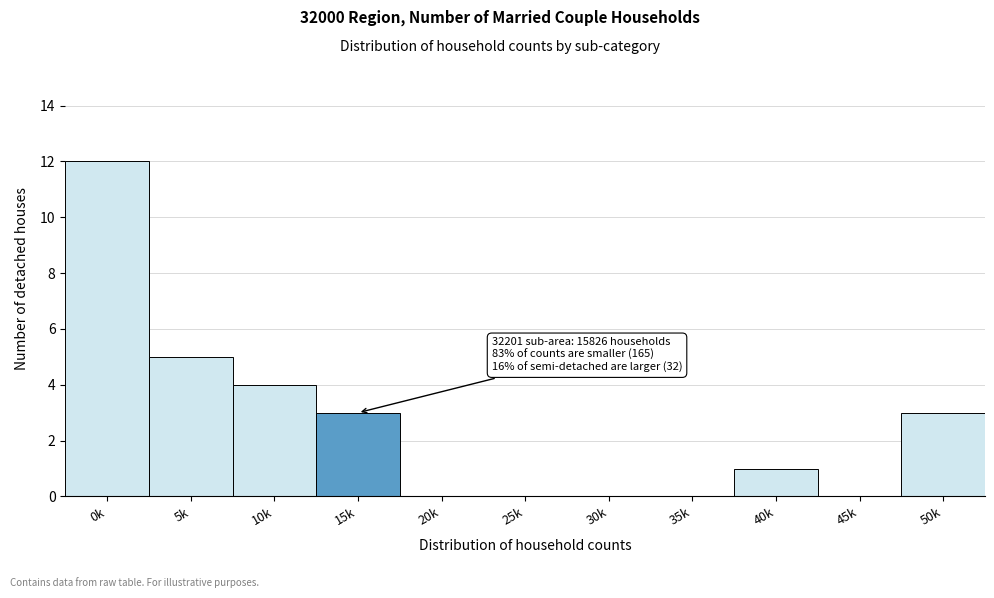

Reading right to left, list all the values displayed in this chart.

50k=3	45k=0	40k=1	35k=0	30k=0	25k=0	20k=0	15k=3	10k=4	5k=5	0k=12